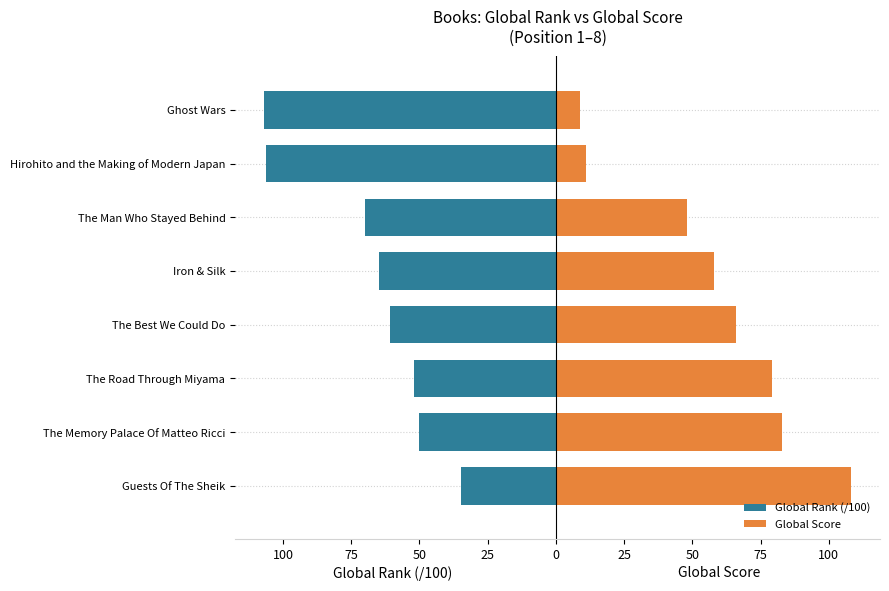

The value of Global Rank (/100) at The Best We Could Do is -60.9. True or false?

True